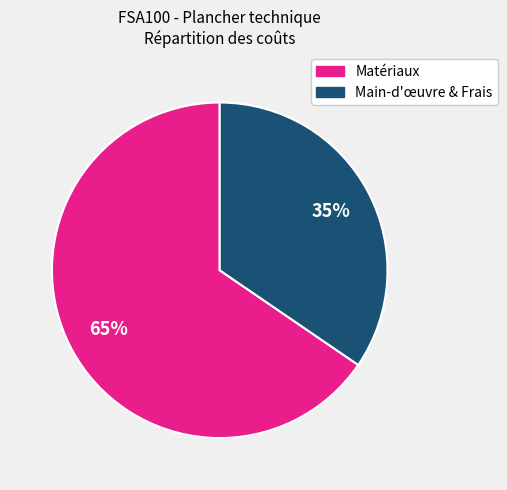

Approximately how many times larger is the value at Matériaux compared to Main-d'œuvre & Frais?

1.9